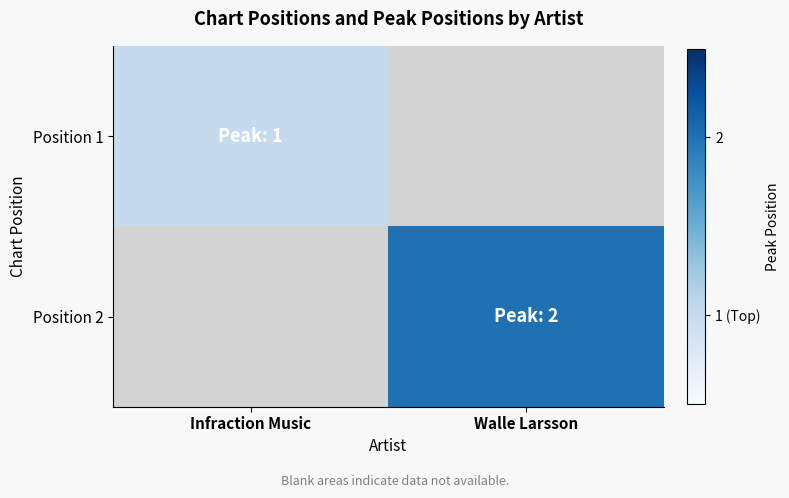

How many positive values does the Position 2 series have?

1